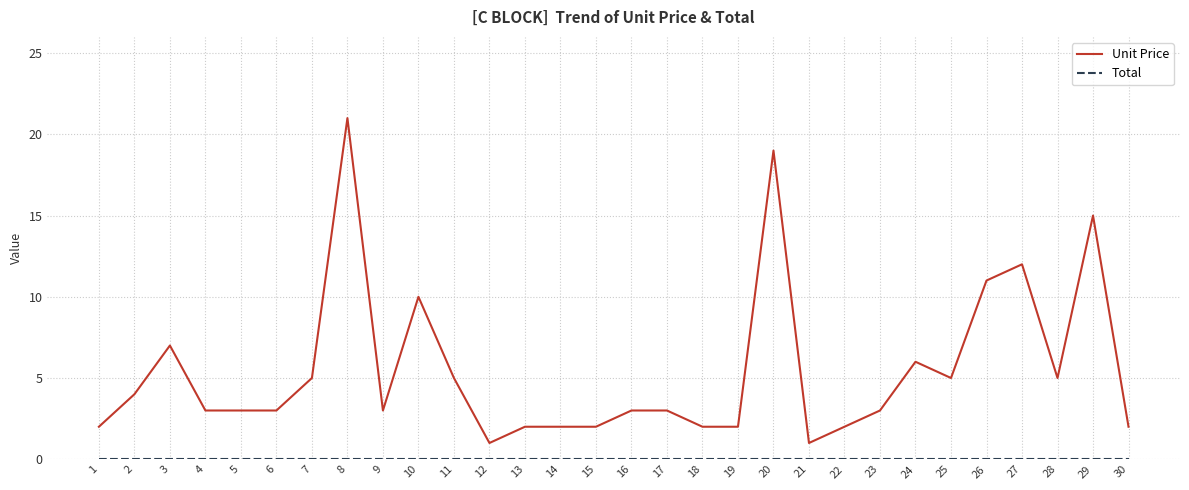

What is the maximum value shown in the chart?

21